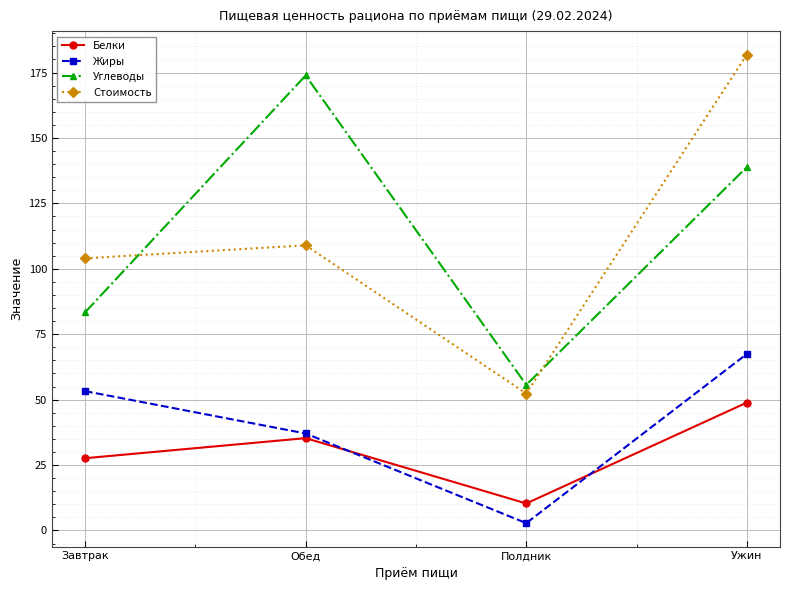

What is the sum of all Углеводы values?

451.8